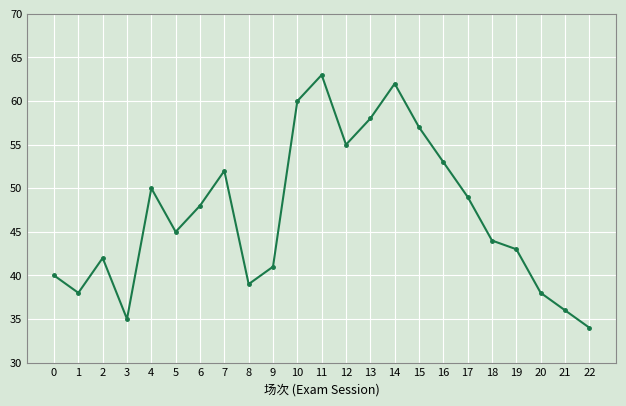

At which category does the chart reach its peak across all series?

11